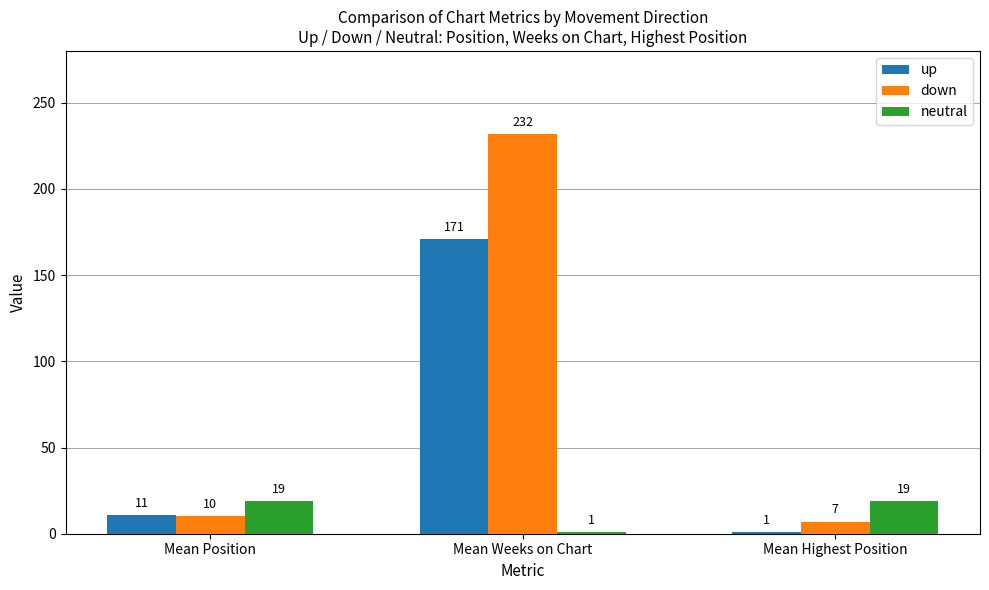

What is the sum of the neutral values at Mean Position and Mean Weeks on Chart?

20